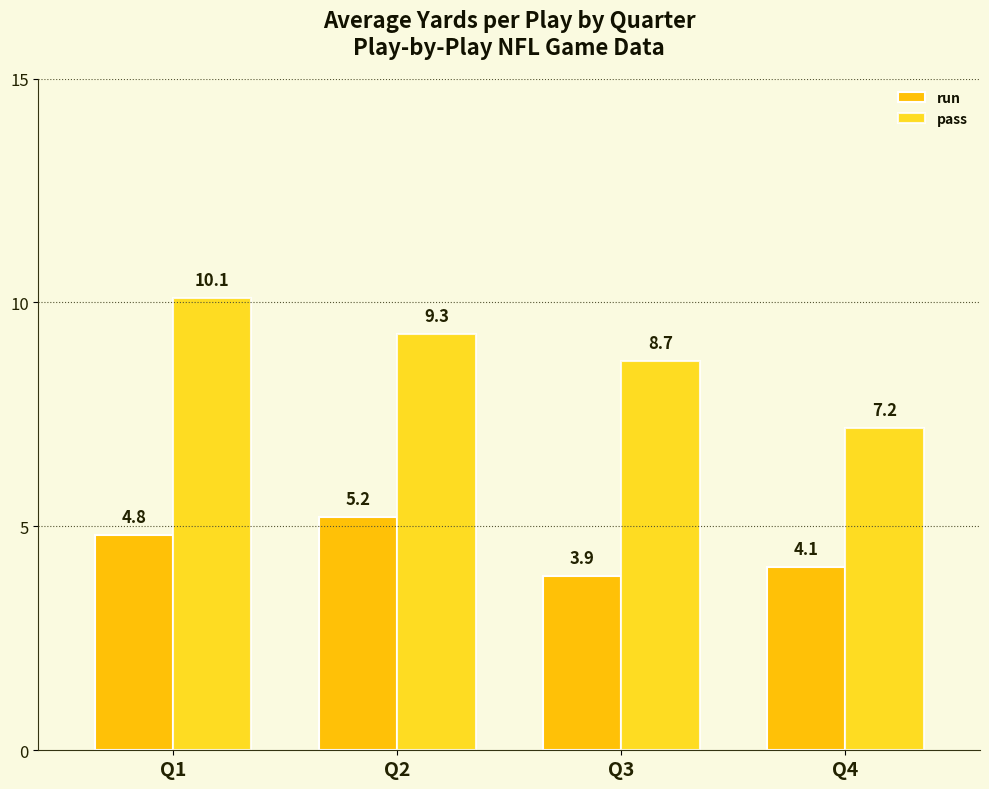

Which series has the largest range (max minus min)?

pass